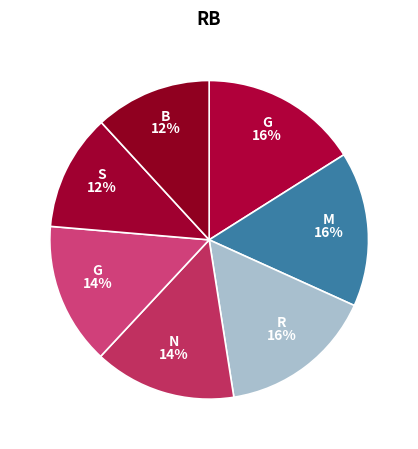

How many segments does this pie chart have?

7